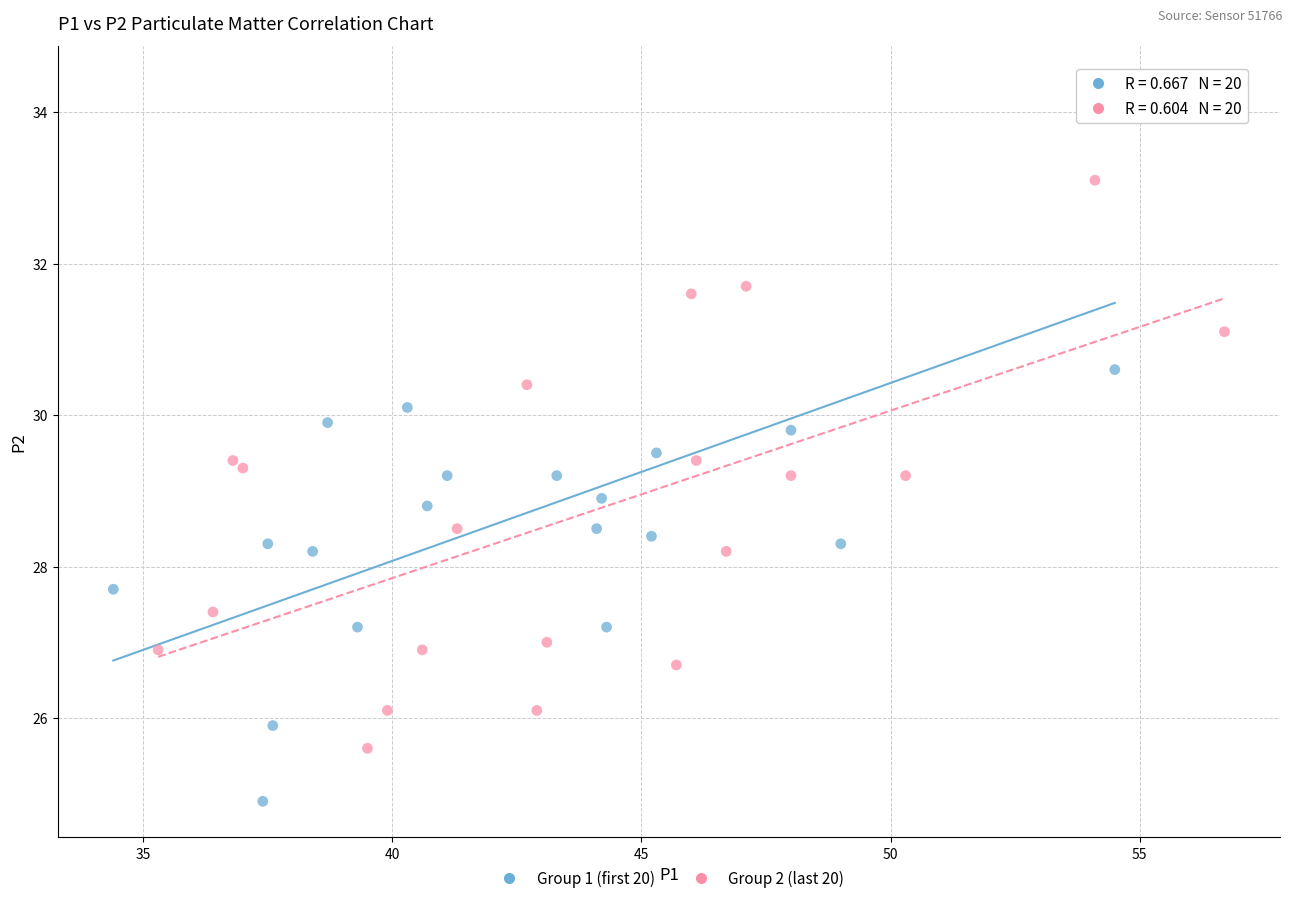

Which series contains the highest Y value?

Group 1 (first 20)